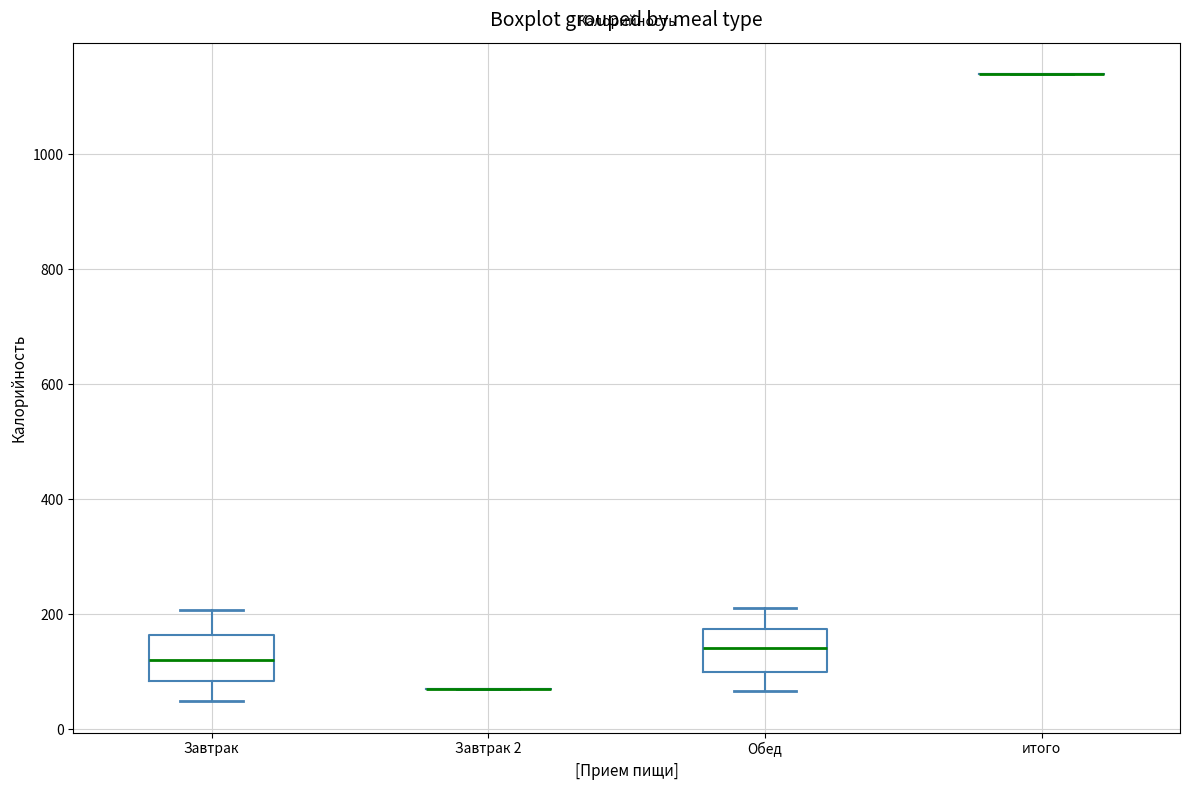

Reading left to right, read every box against the y-axis: the position of its median line, the range the box covers, and the ends of its whiskers. The values are not printed on the chart, so give them approximately, as read against the axis.

Завтрак: median 120, box 80 to 160, whiskers 40 to 200
Завтрак 2: box collapsed to a line at 80, whiskers 80 to 80
Обед: median 140, box 100 to 180, whiskers 60 to 220
итого: box collapsed to a line at 1140, whiskers 1140 to 1140